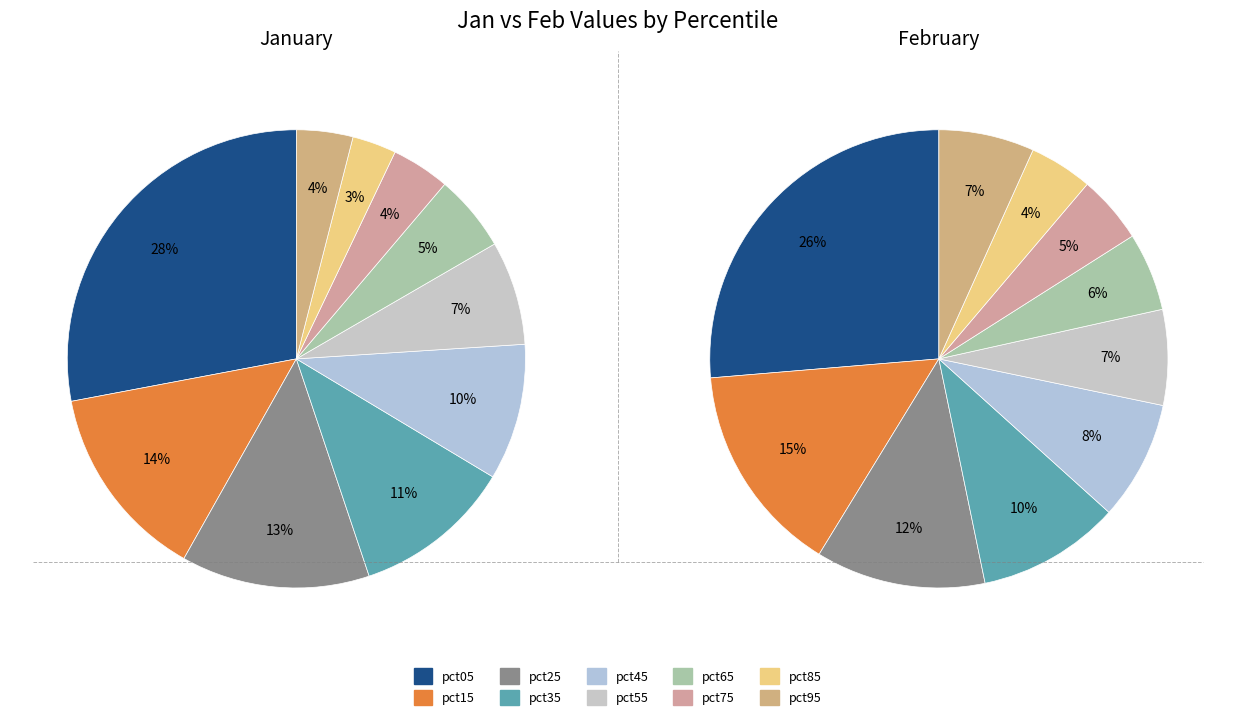

The 2 slice represents 1% of the pie. True or false?

False